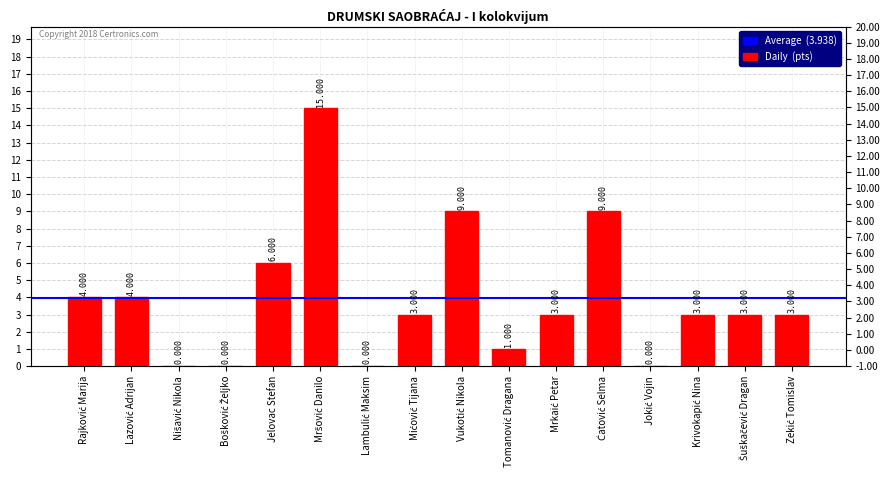

What is the label of the 2nd bar from the left?

Lazović Adrijan